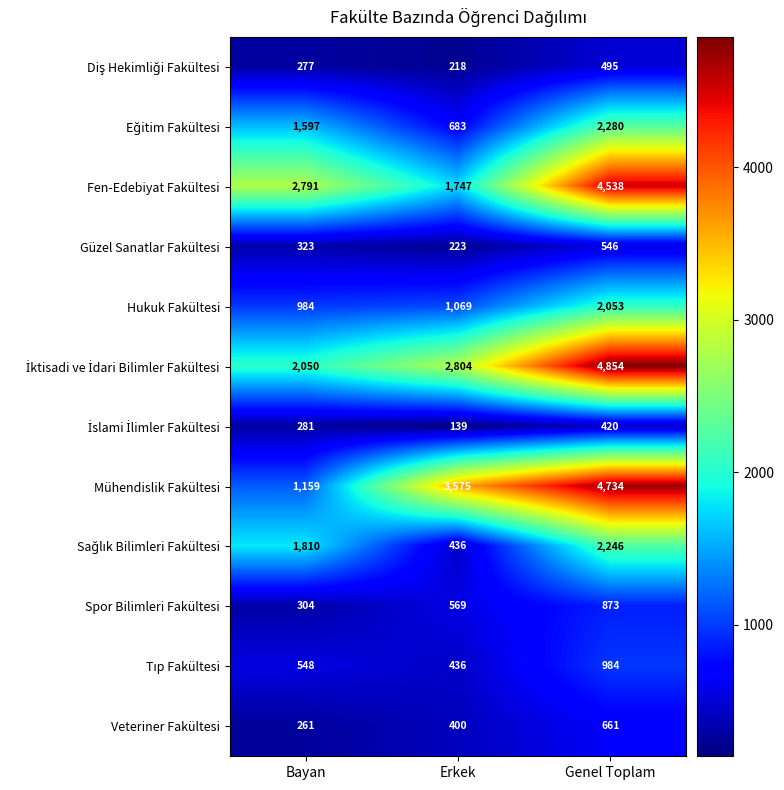

Rank the categories by Fen-Edebiyat Fakültesi value from highest to lowest.

Genel Toplam, Bayan, Erkek